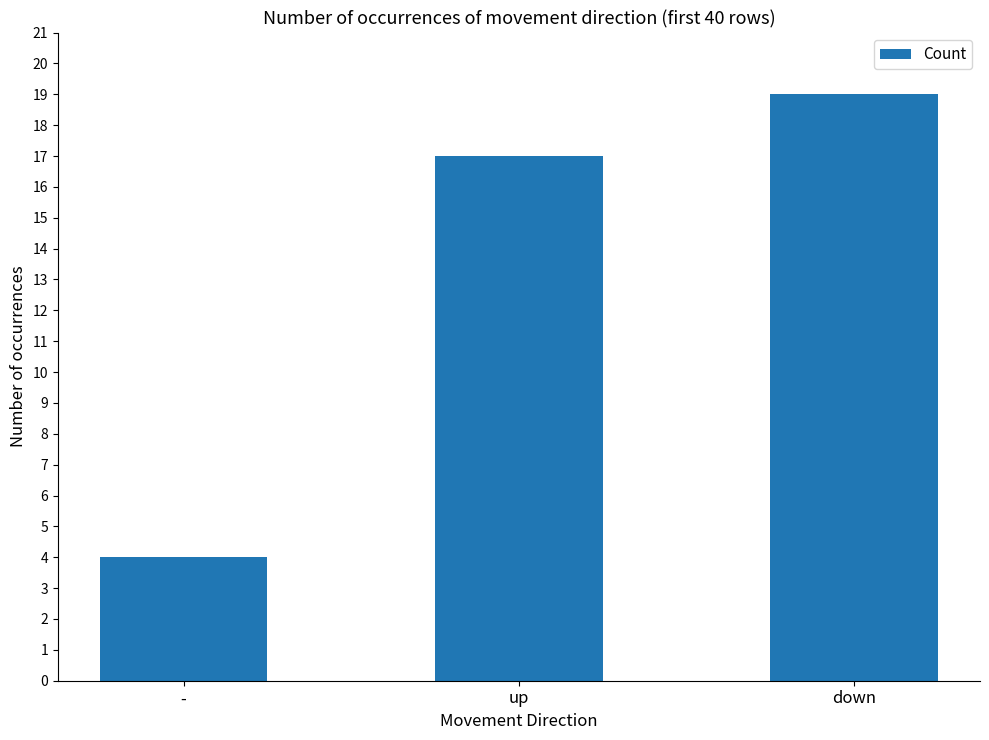

What is the change in value from up to down?

+2